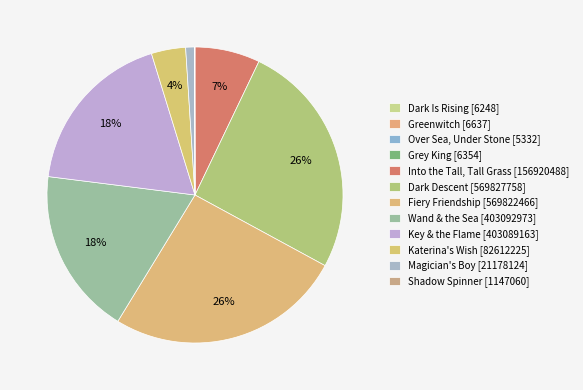

To the nearest percent, what portion does Fiery Friendship represent?

26%